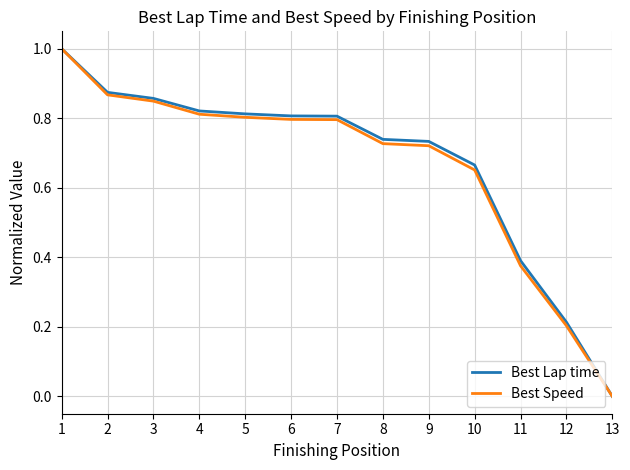

At which label is Best Lap time closest to 0?

13